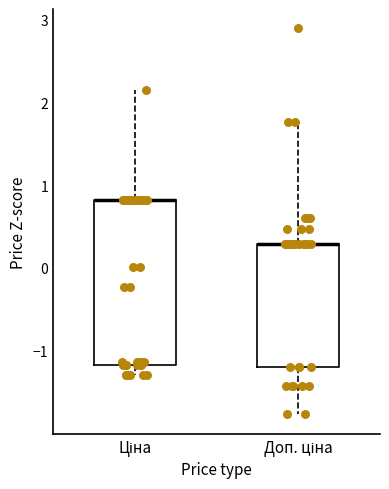

Reading left to right, read every box against the y-axis: the position of its median line, the range the box covers, and the ends of its whiskers. The values are not printed on the chart, so give them approximately, as read against the axis.

Ціна: median 0.8 (drawn on the box's upper edge), box -1.2 to 0.8, whiskers -1.3 to 2.1
Доп. ціна: median 0.3 (drawn on the box's upper edge), box -1.2 to 0.3, whiskers -1.8 to 1.8